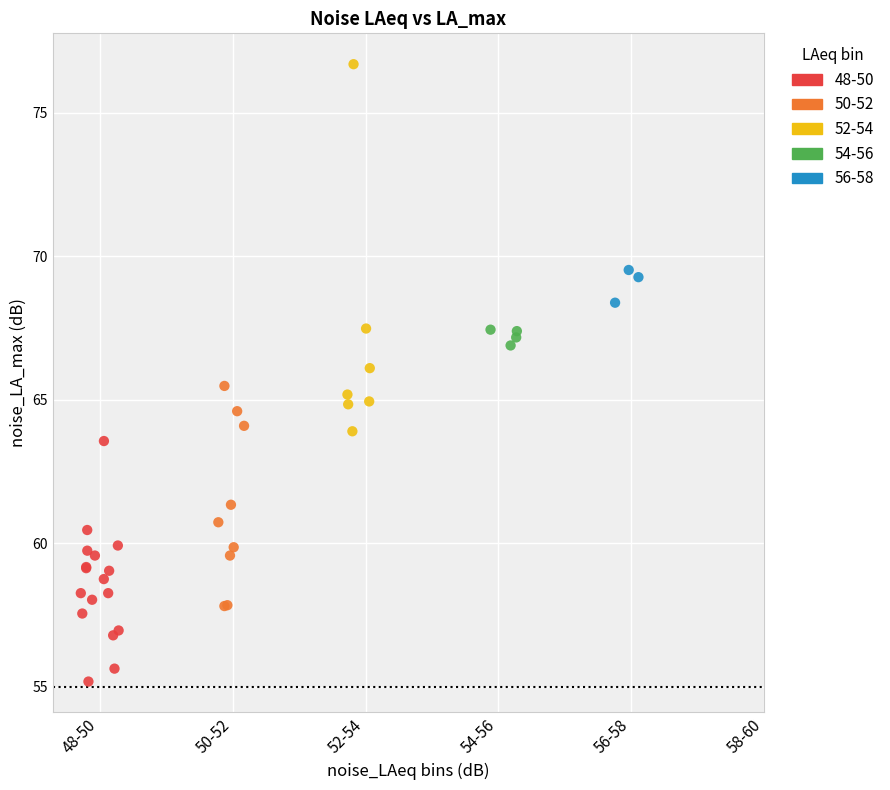

What are all the series names shown in the legend?

48-50, 50-52, 52-54, 54-56, 56-58